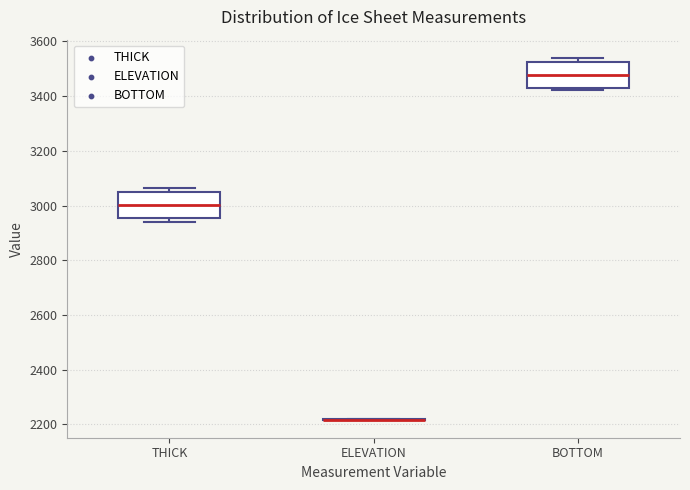

Reading left to right, transcribe this box plot: for each box, give where its median line is, the range the box spans, and where its two whiskers end, as read against the y-axis. The values are not printed on the chart, so give them approximately, as read against the axis.

THICK: median 3000, box 2960 to 3040, whiskers 2940 to 3060
ELEVATION: box collapsed to a line at 2220, whiskers 2220 to 2220
BOTTOM: median 3480, box 3440 to 3520, whiskers 3420 to 3540